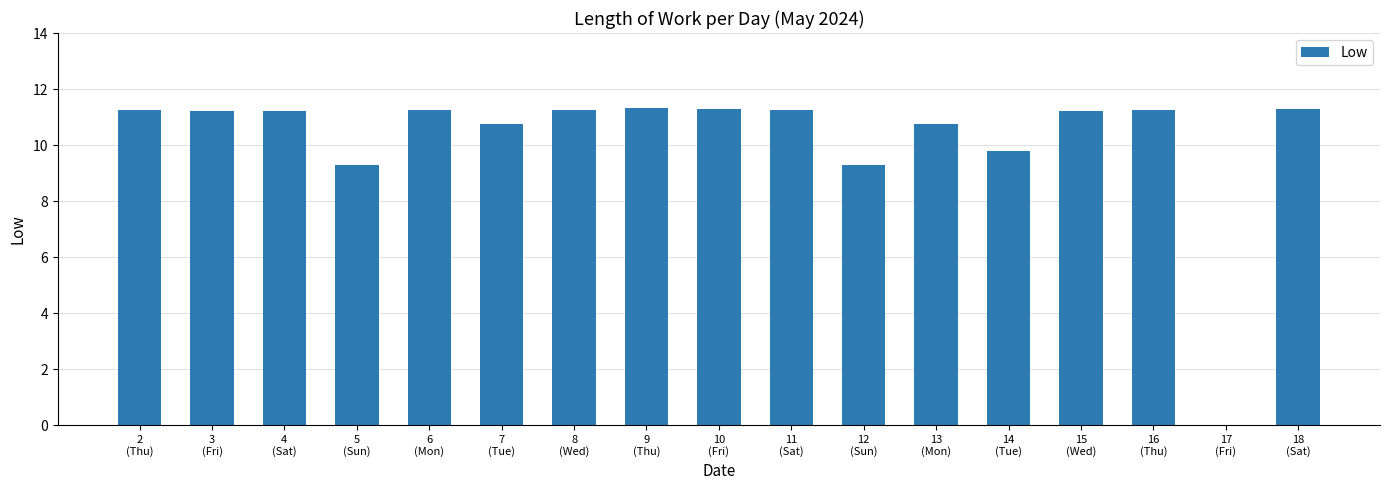

What is the maximum value shown in the chart?

11.3